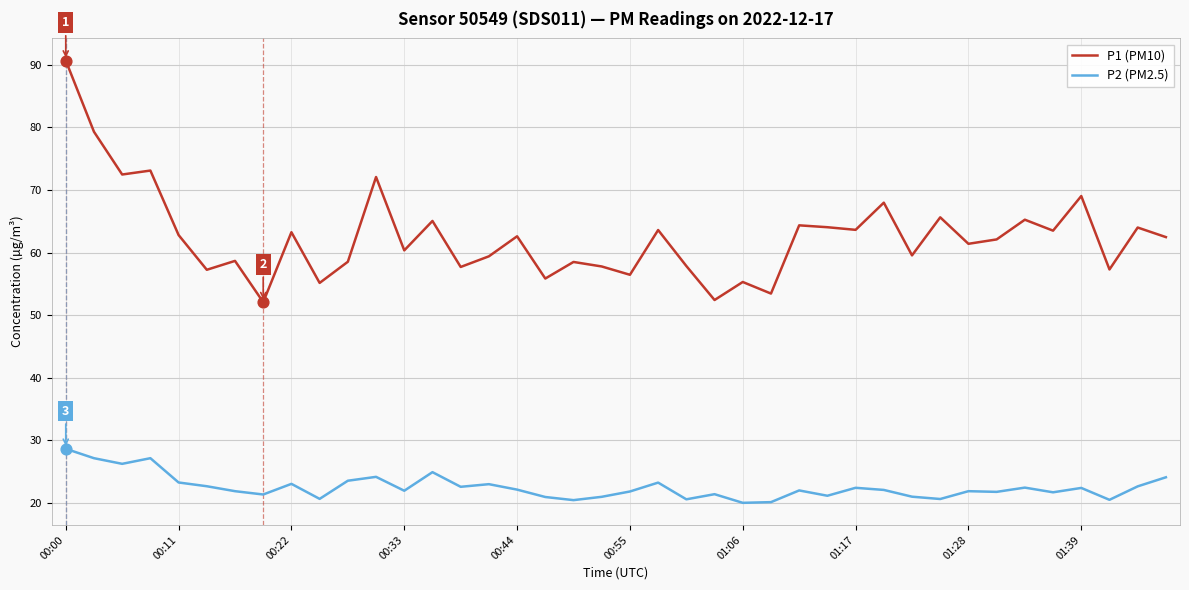

Which series has the largest total across all categories?

P1 (PM10)